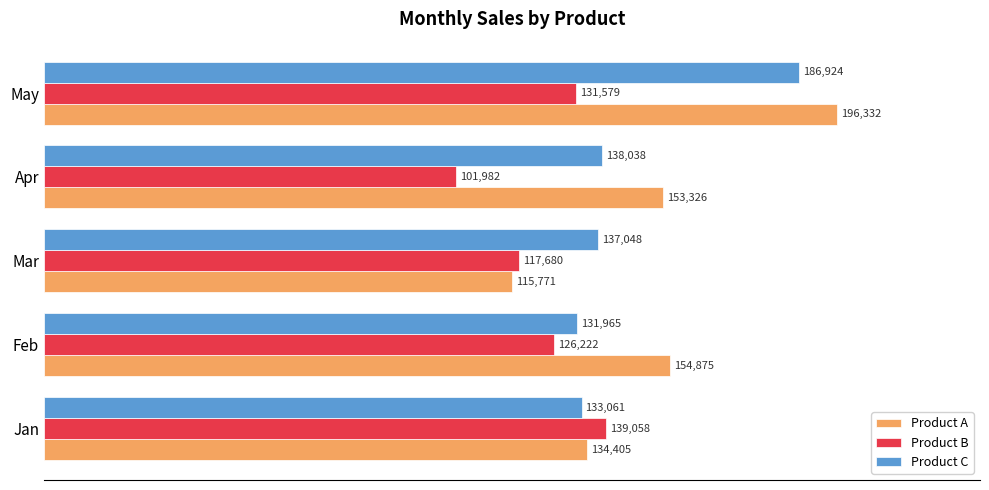

What is the average value of the Product A series?

150942